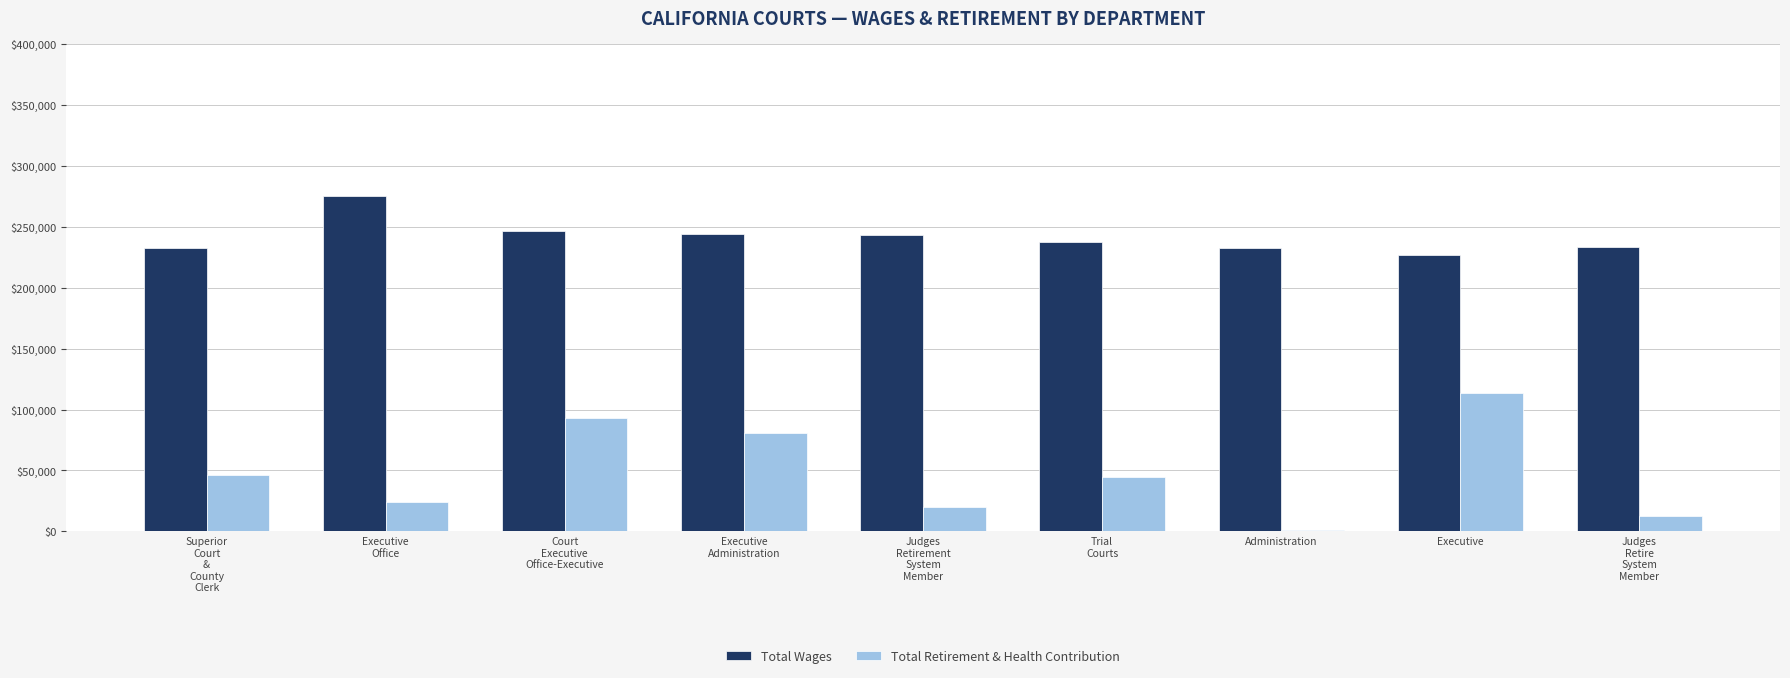

What is the sum of all Total Wages values?

2170180.8